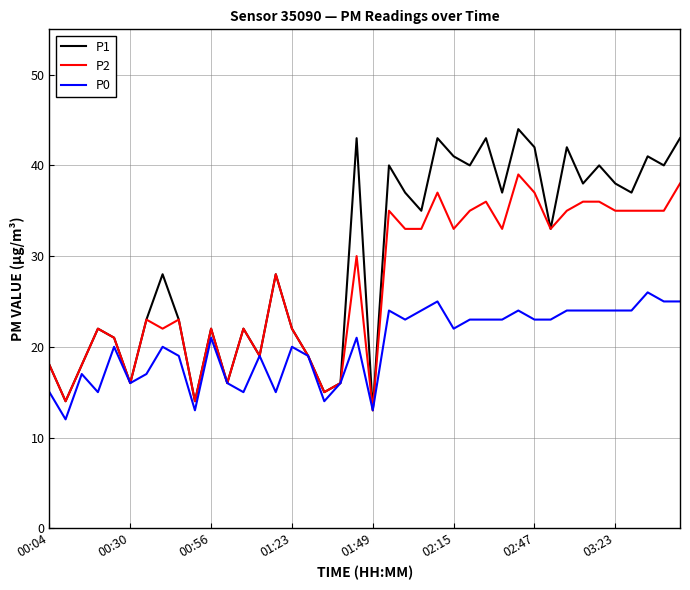

Which series has the largest range (max minus min)?

P1